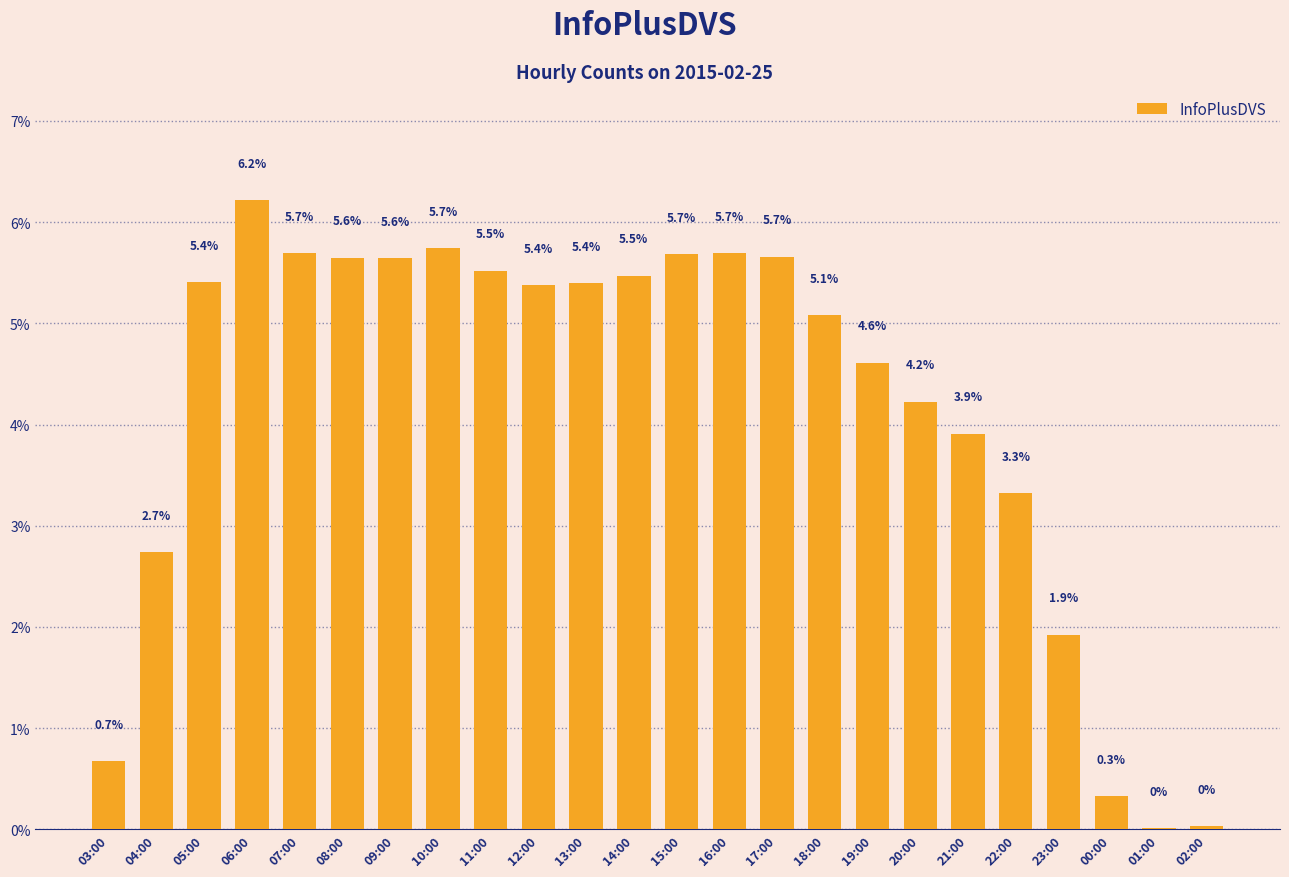

What is the ratio of the value at 11:00 to the value at 21:00?

1.4